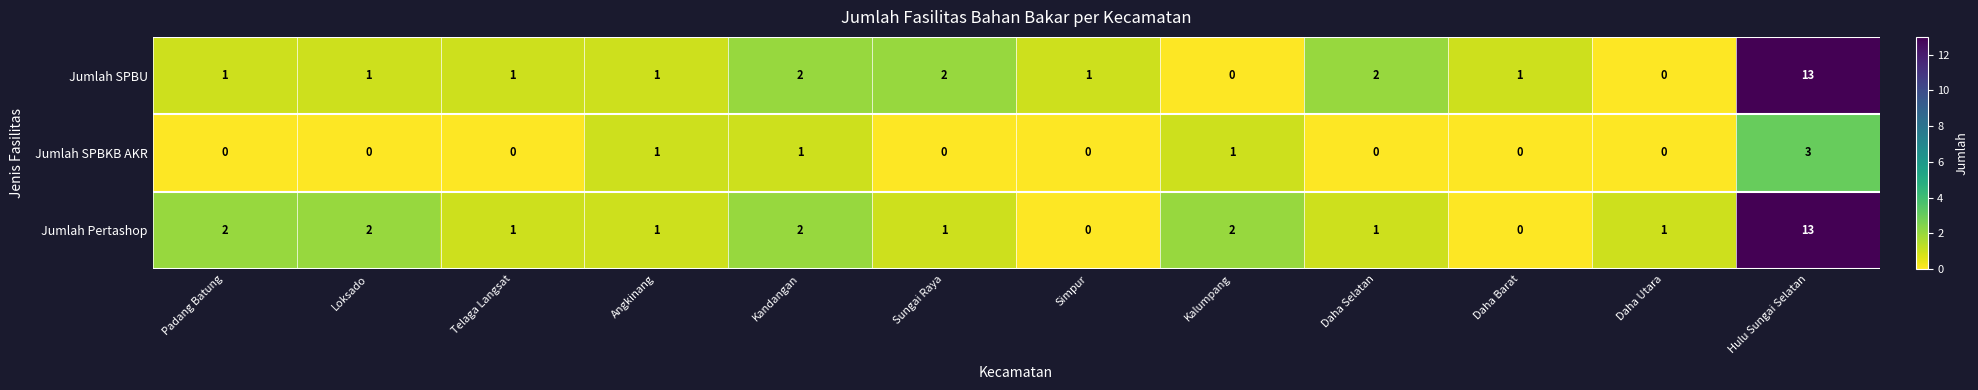

True or false: Jumlah SPBKB AKR has a value of 2 at Sungai Raya.

False